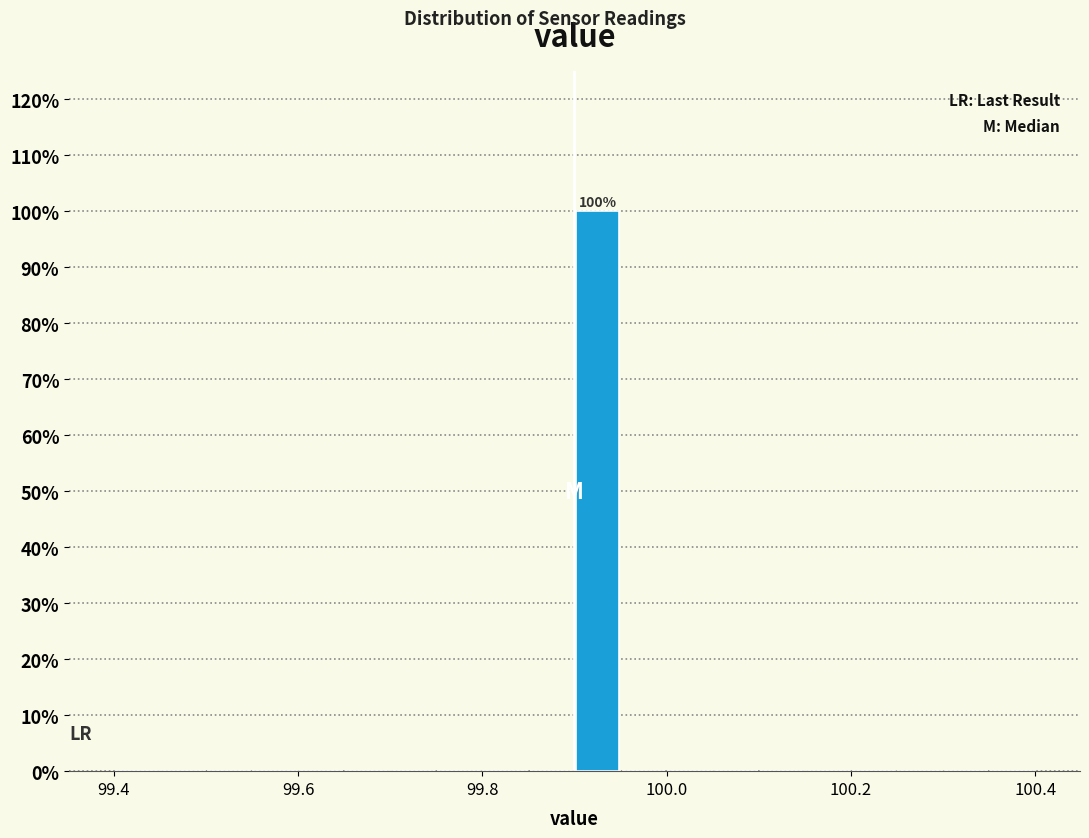

Around what value on the x-axis is the tallest bar? Give the approximate position of its centre, as read against the axis.

99.92